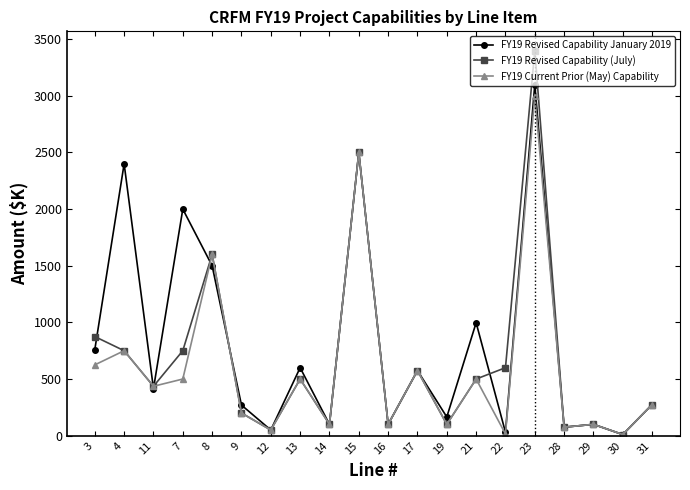

What is the difference between the second highest and second lowest values in the FY19 Current Prior (May) Capability series?

2485